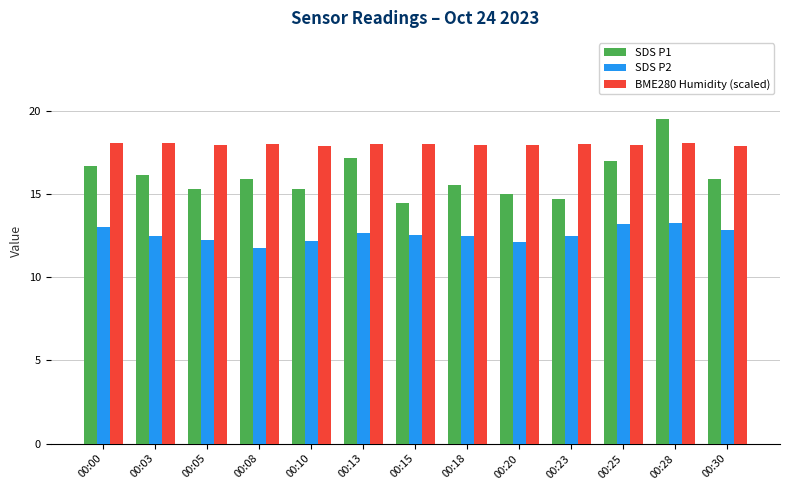

True or false: SDS P1 has a value of 15.3 at 00:05.

True